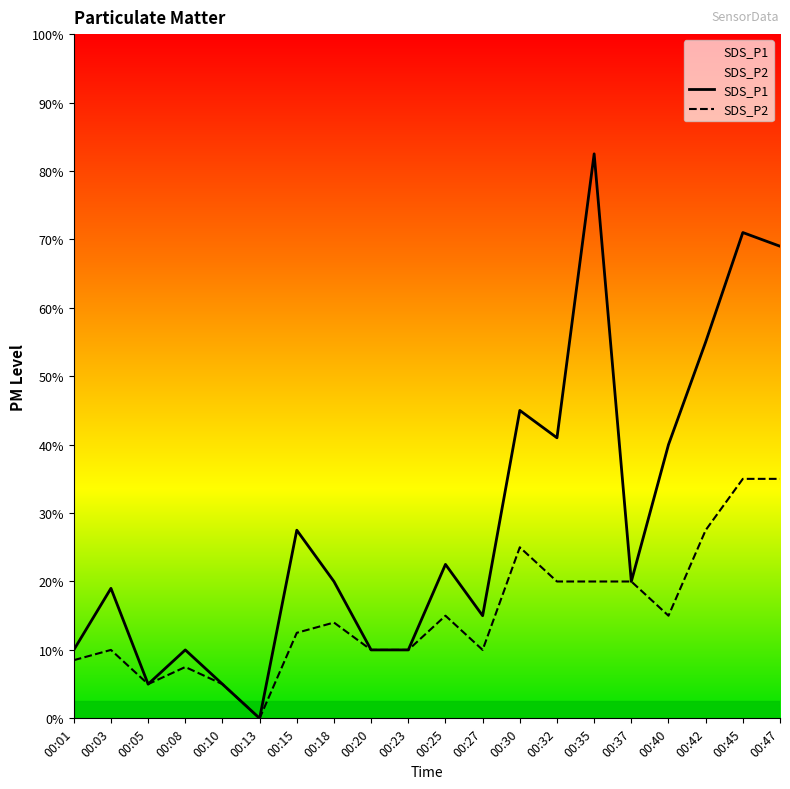

How many data points in SDS_P1 are above 0?

19